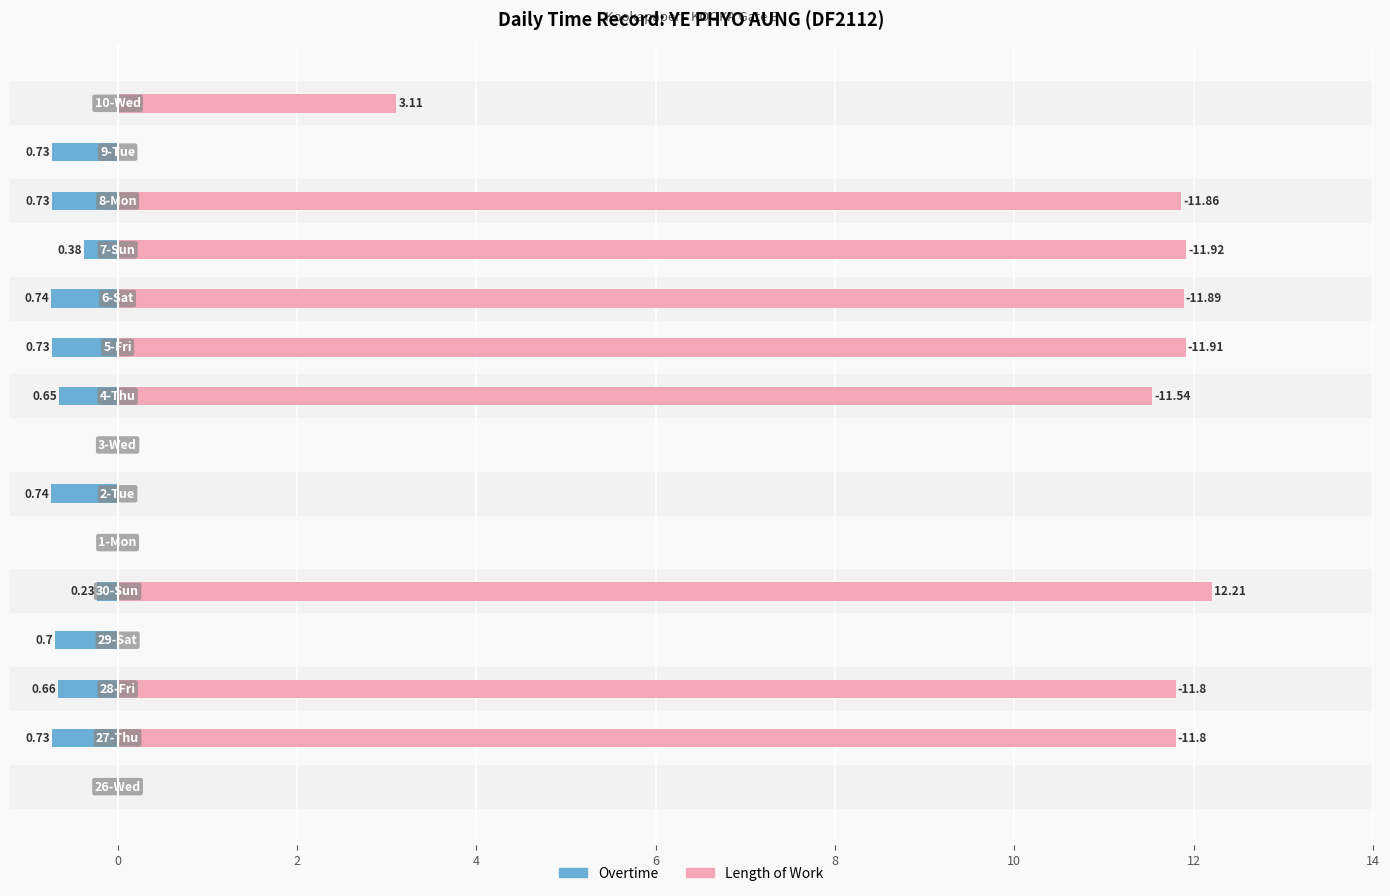

Reading left to right, what are all the values shown in this chart?

Overtime: 0.0	-0.7	-0.7	-0.7	-0.2	0.0	-0.7	0.0	-0.7	-0.7	-0.7	-0.4	-0.7	-0.7	0.0
Length of Work: 0.0	11.8	11.8	0.0	12.2	0.0	0.0	0.0	11.5	11.9	11.9	11.9	11.9	0.0	3.1